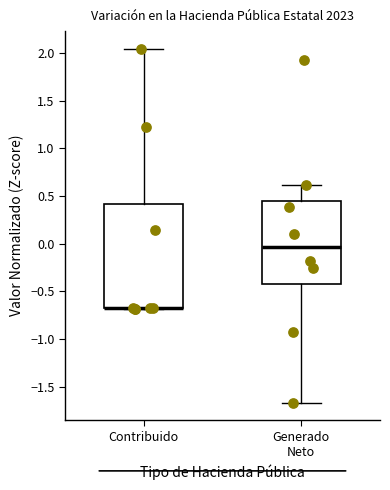

Reading left to right, transcribe this box plot: for each box, give where its median line is, the range the box spans, and where its two whiskers end, as read against the y-axis. The values are not printed on the chart, so give them approximately, as read against the axis.

Contribuido: median -0.70 (drawn on the box's lower edge), box -0.70 to 0.40, whiskers -0.70 to 2.05
Generado Neto: median -0.05, box -0.40 to 0.45, whiskers -1.65 to 0.60